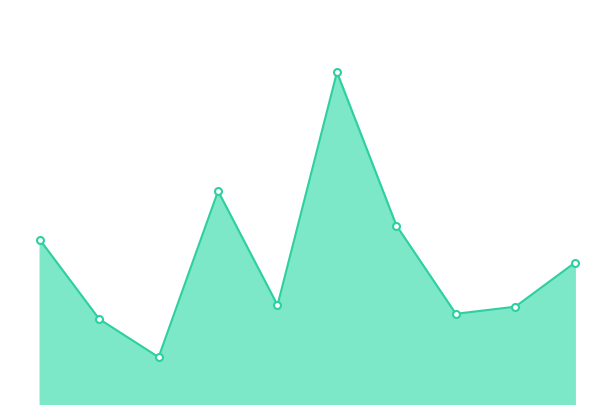

What is the smallest value displayed?

6532